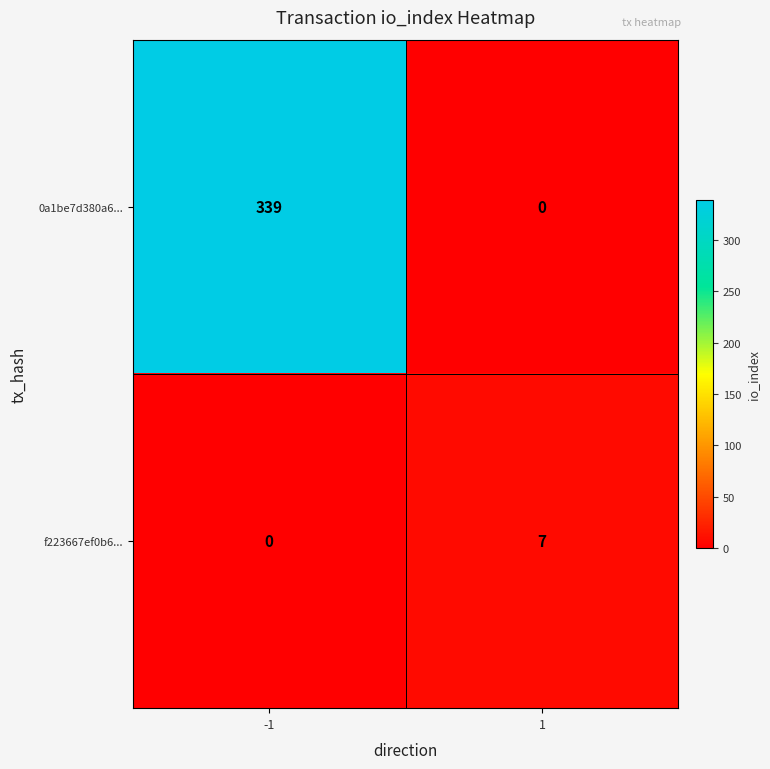

Reading right to left, list all the values displayed in this chart.

0a1be7d380a6...: 1=0	-1=339
f223667ef0b6...: 1=7	-1=0